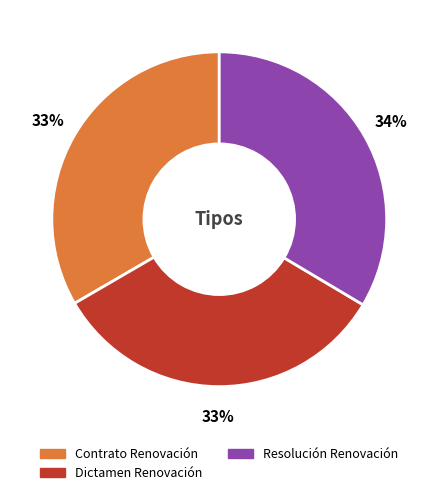

Combined, do Resolución Renovación and Dictamen Renovación account for over 50%?

Yes